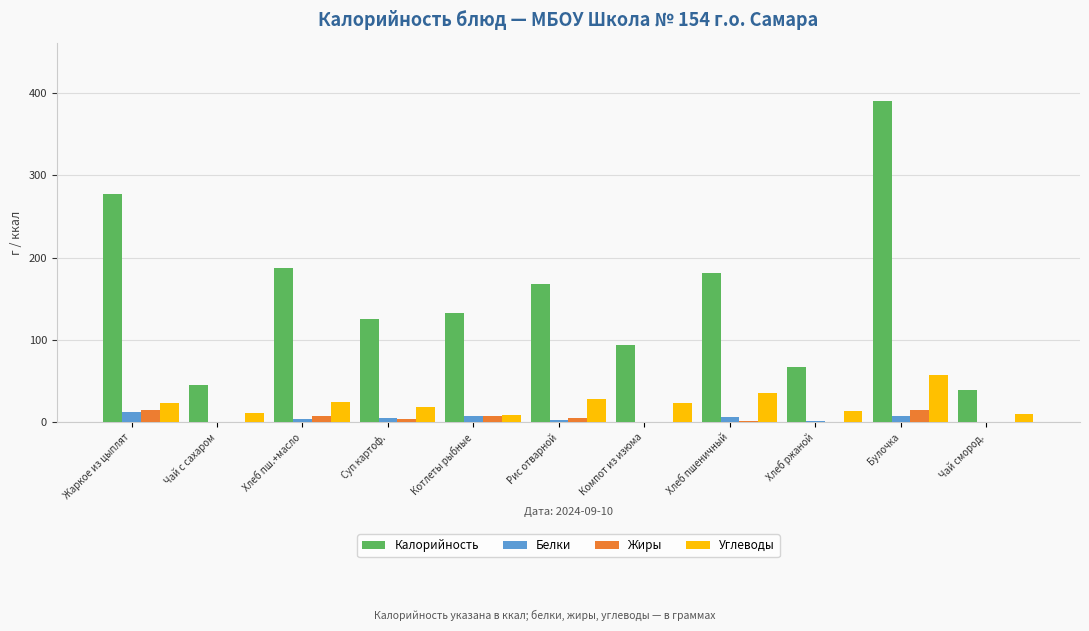

What is the highest value of the Углеводы series?

57